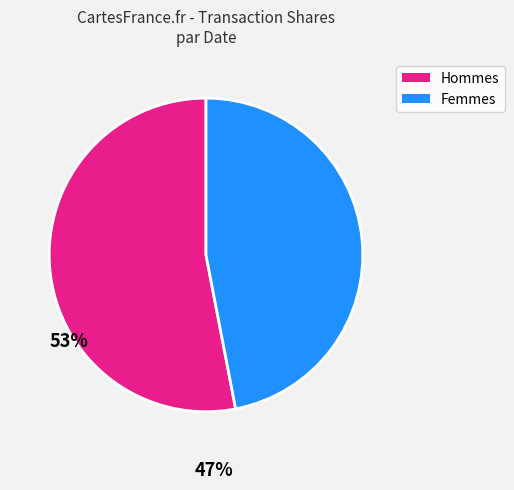

Is there a majority slice in this chart?

Yes